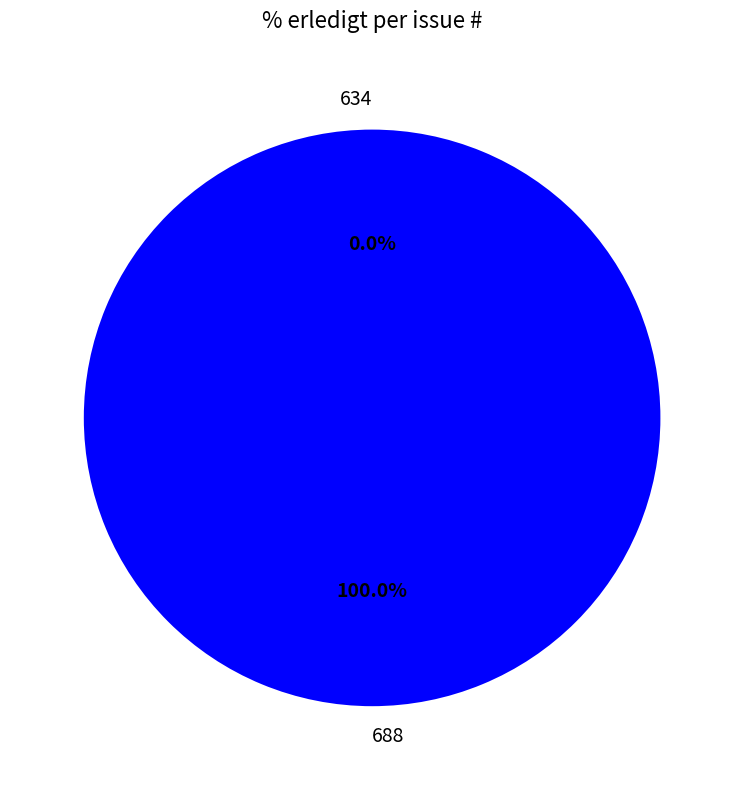

What is the largest slice in the pie chart?

688